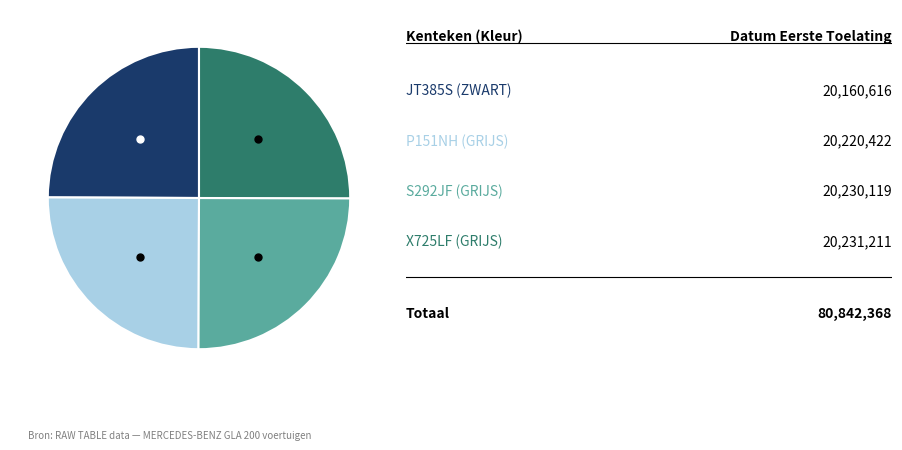

Is there any slice that represents more than half of the pie?

No